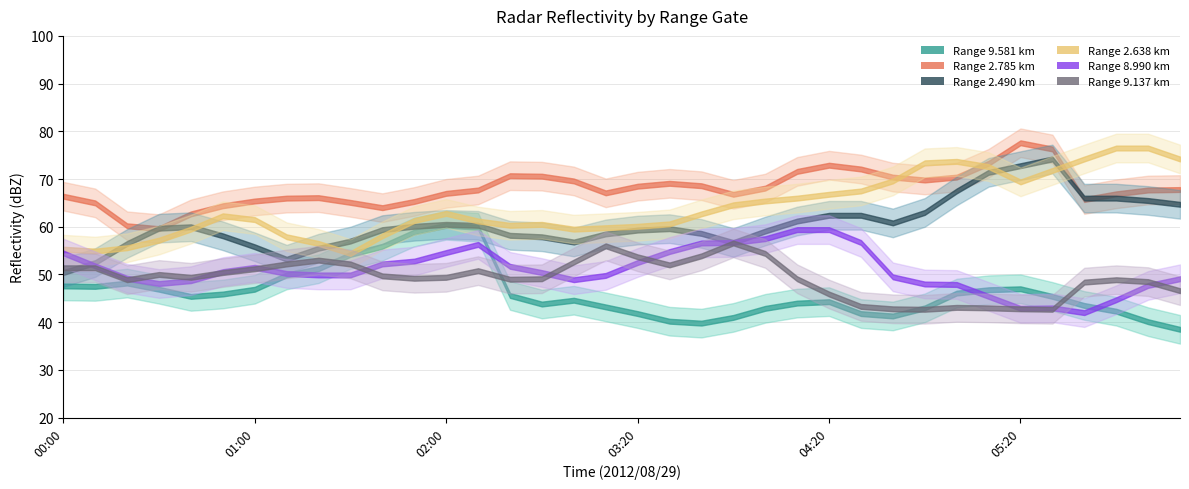

How many distinct data groups are displayed?

6